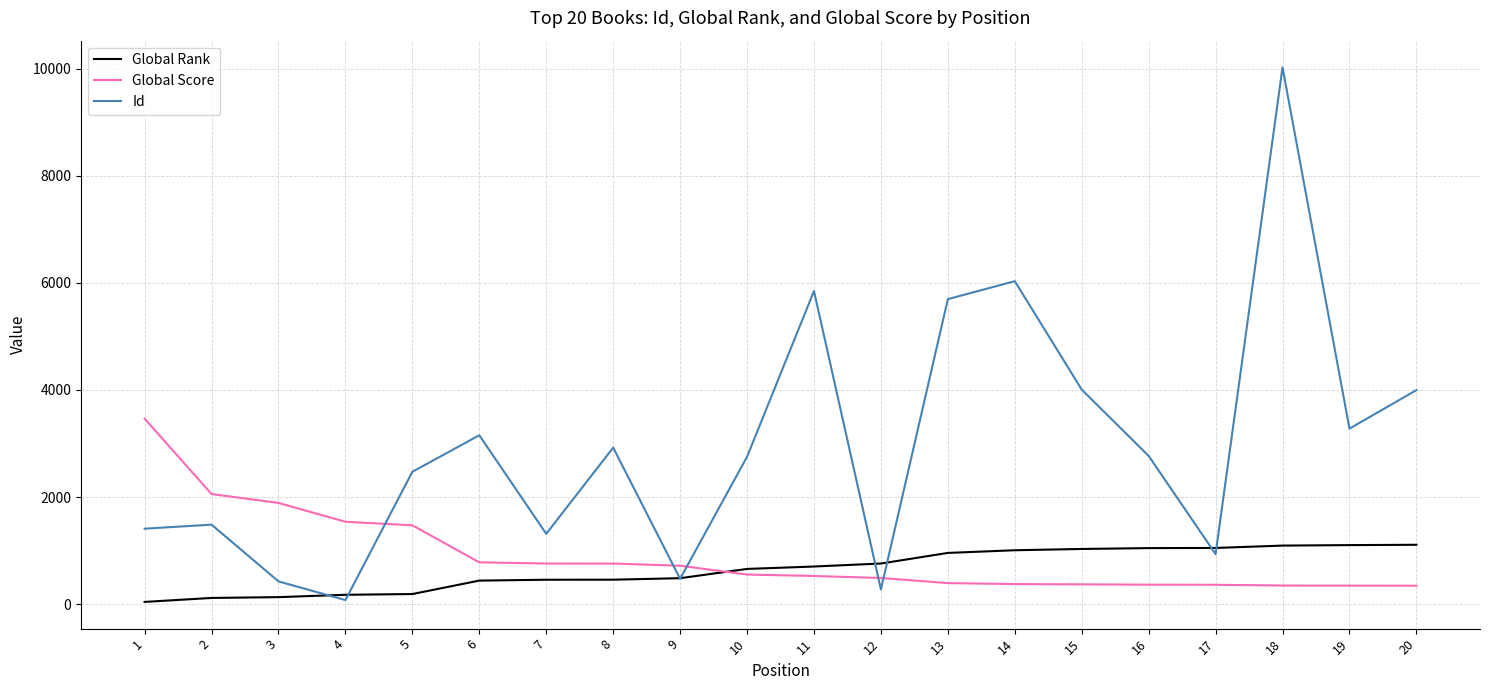

What is the average value of the Global Rank series?

649